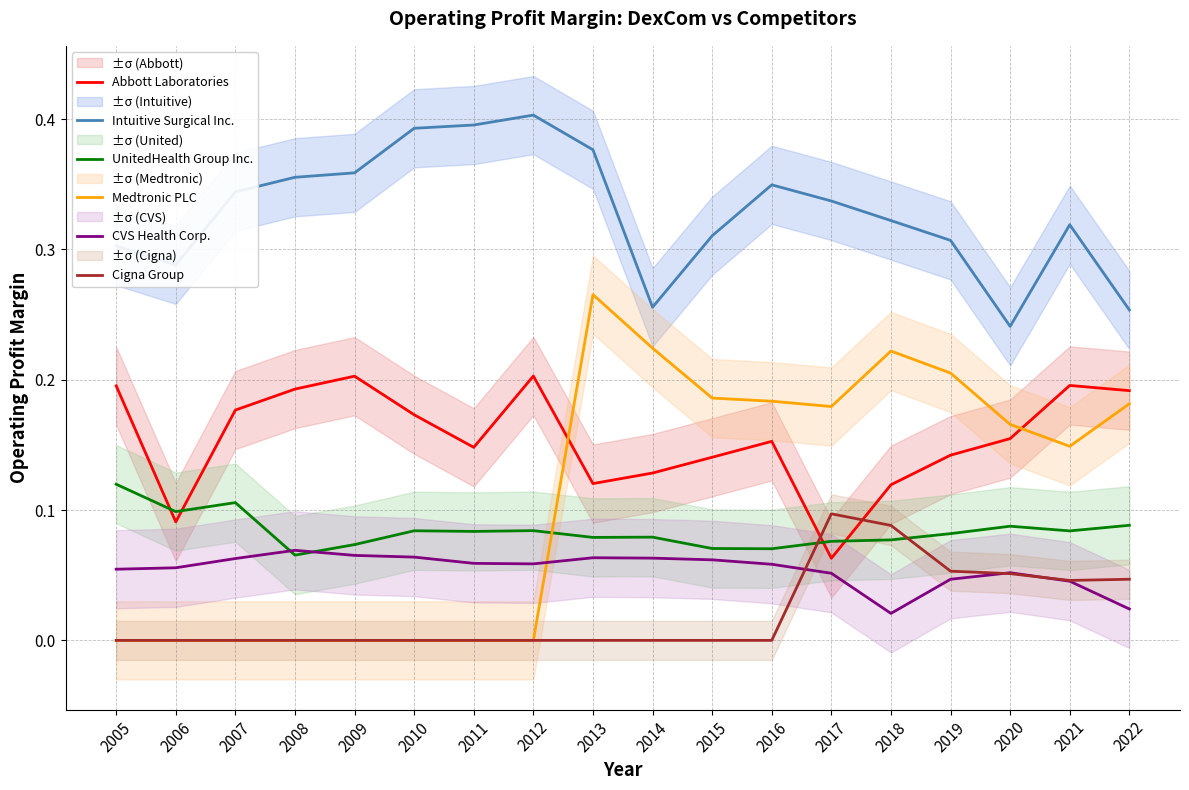

Does the chart display data point markers on the line(s)?

No